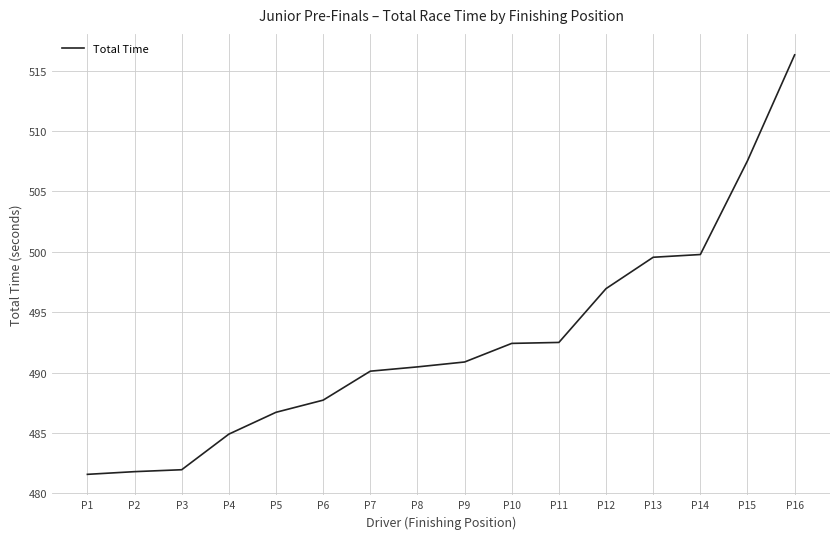

Between P15 and P7, which is larger?

P15